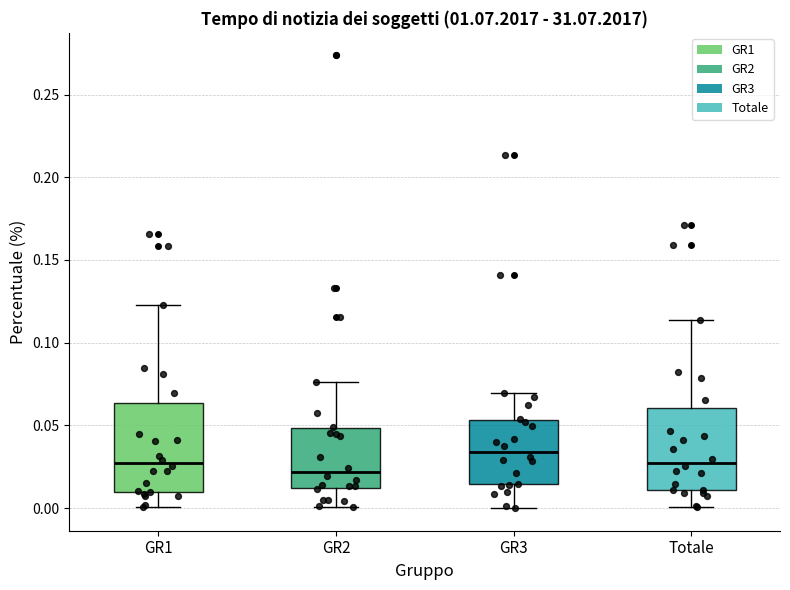

Reading left to right, read every box against the y-axis: the position of its median line, the range the box covers, and the ends of its whiskers. The values are not printed on the chart, so give them approximately, as read against the axis.

GR1: median 0.025, box 0.010 to 0.065, whiskers 0.000 to 0.125
GR2: median 0.020, box 0.010 to 0.050, whiskers 0.000 to 0.075
GR3: median 0.035, box 0.015 to 0.055, whiskers 0.000 to 0.070
Totale: median 0.025, box 0.010 to 0.060, whiskers 0.000 to 0.115